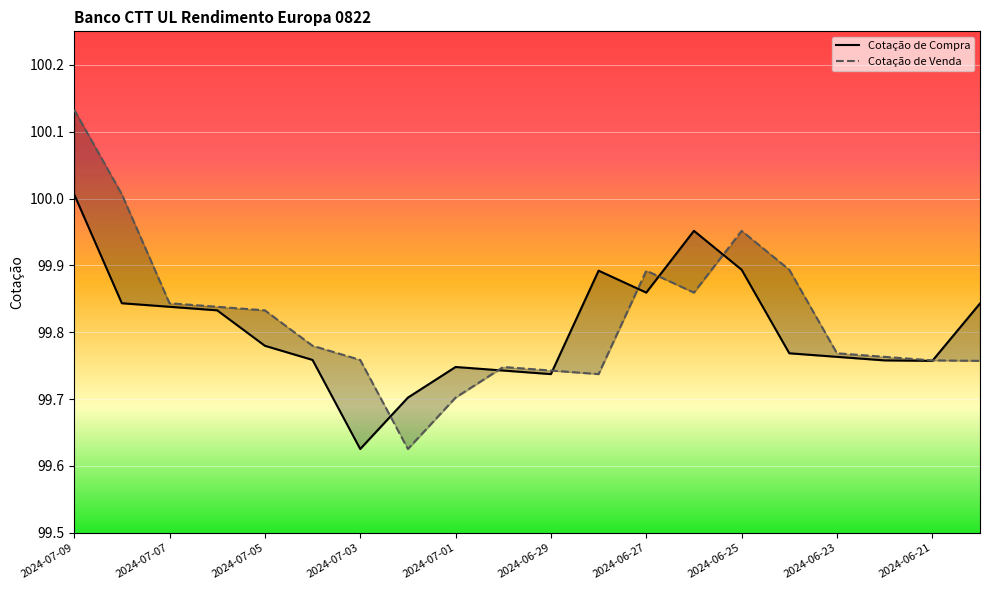

What is the sum of the Cotação de Venda values at 2024-07-03 and 2024-07-02?

199.4